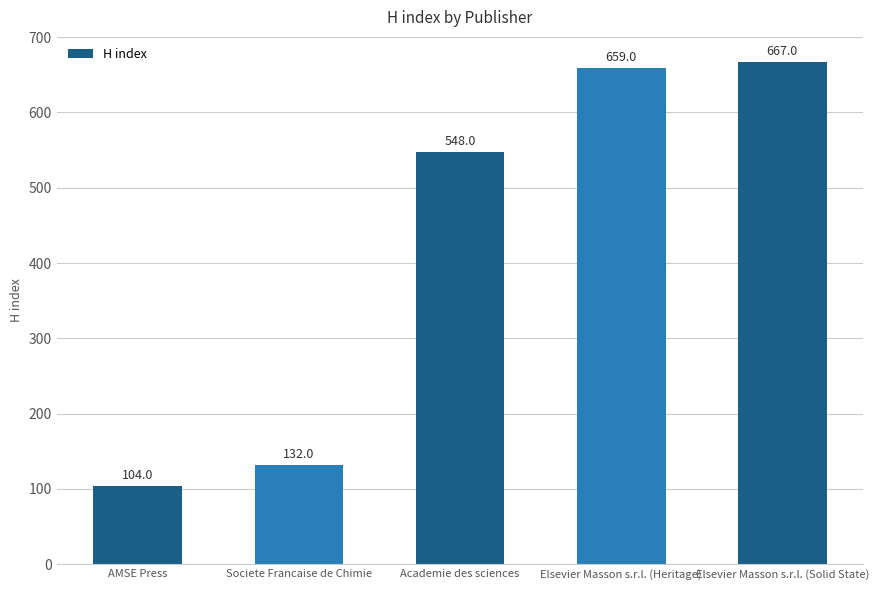

Does the chart contain stacked bars?

No